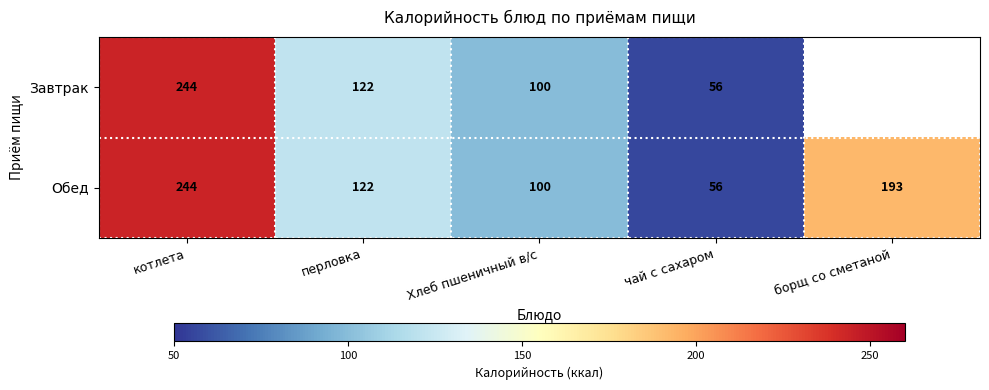

Is the value of Завтрак at чай с сахаром greater than the value of Обед at перловка?

No